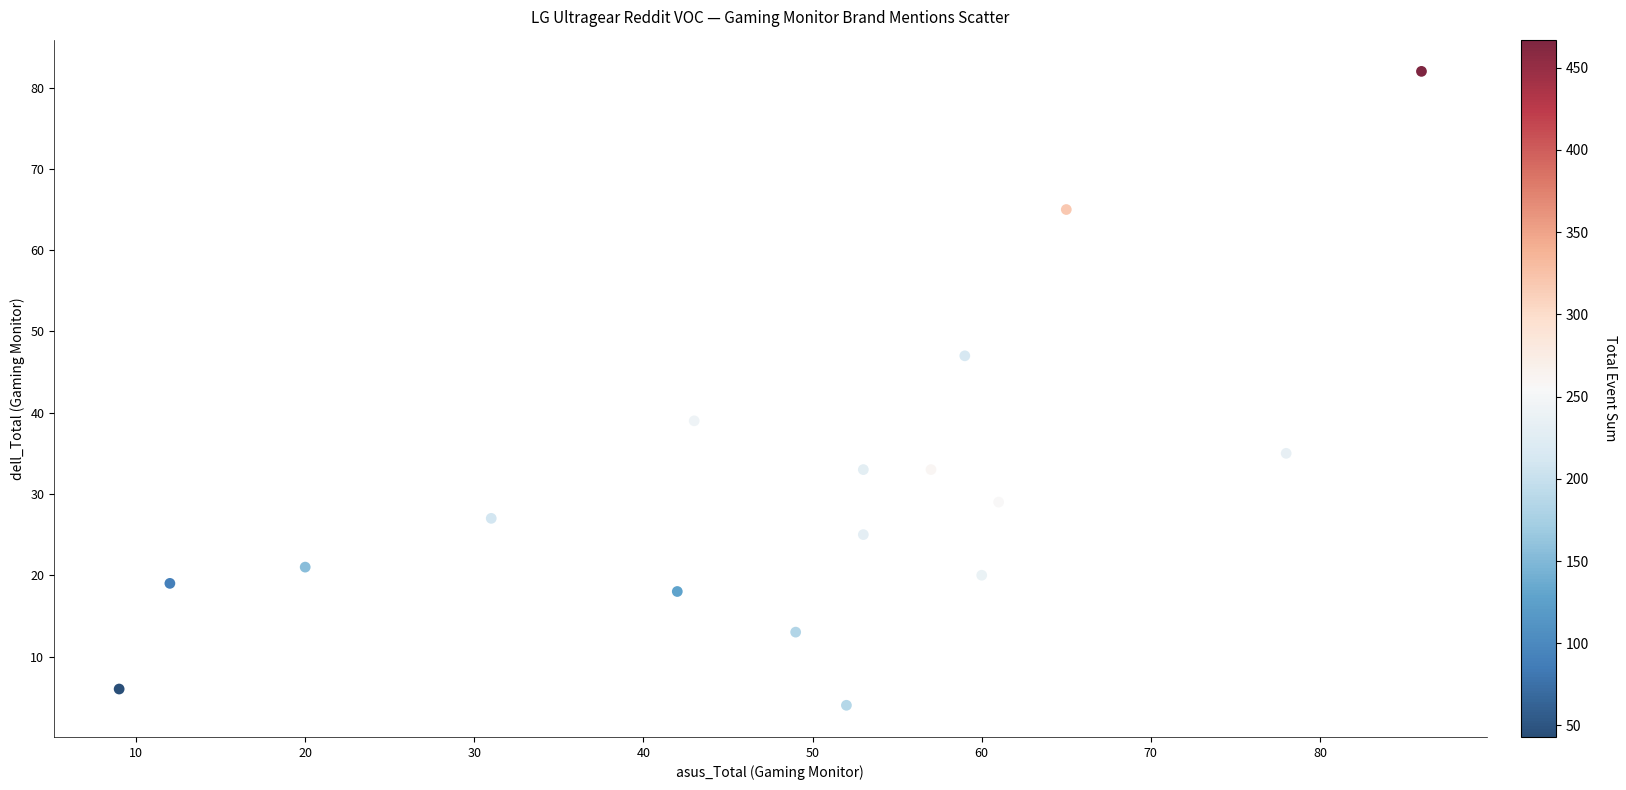

What is the range of Y values (max minus min)?

78